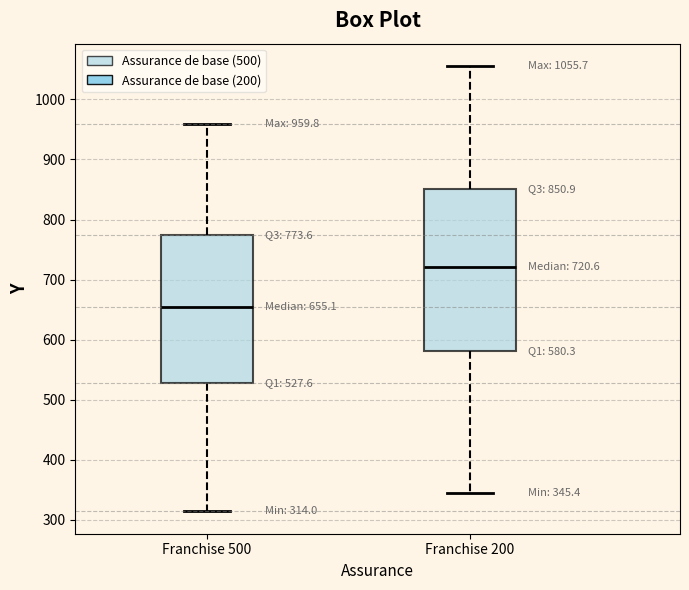

Which box is the tallest, from its lower edge to its upper edge?

Franchise 200